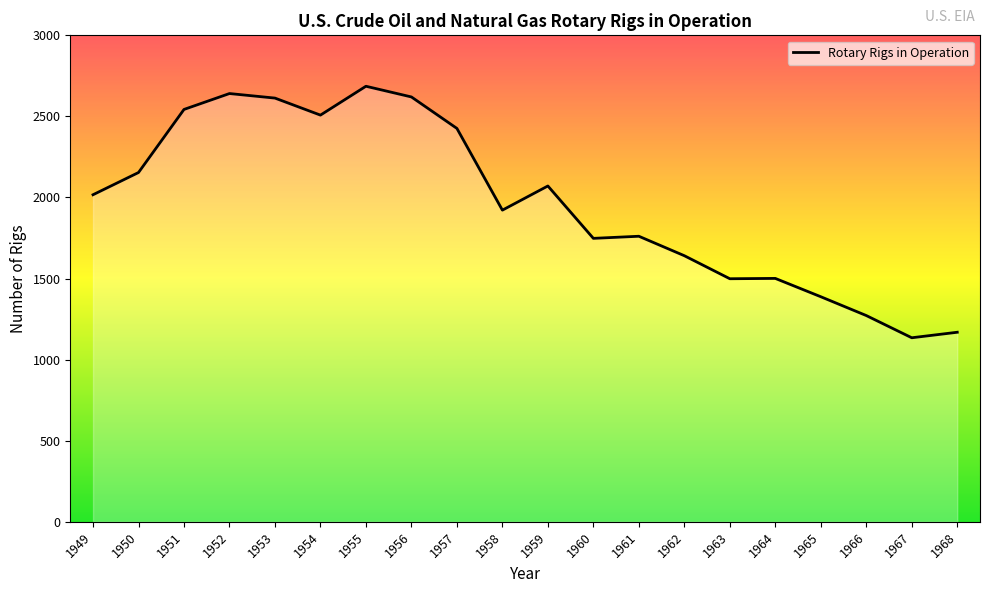

Where is the data nearest to the value 1910?

1958